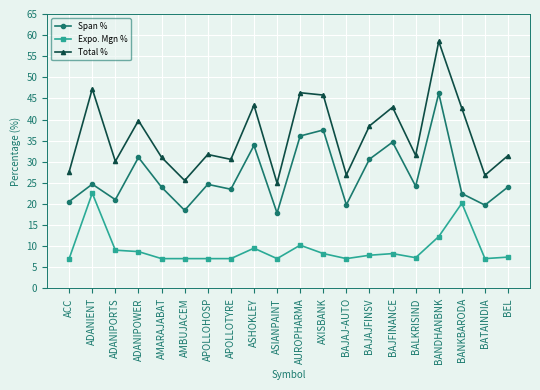

What is the highest value of the Total % series?

58.5